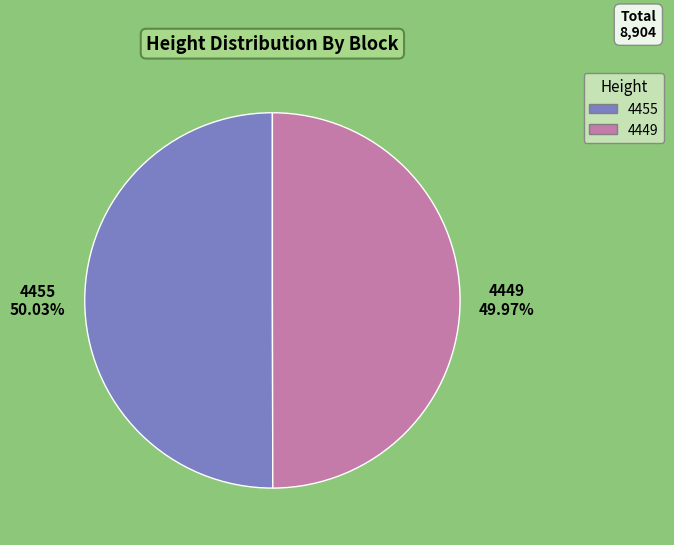

What is the ratio of the value at 4449 to the value at 4455?

1.0